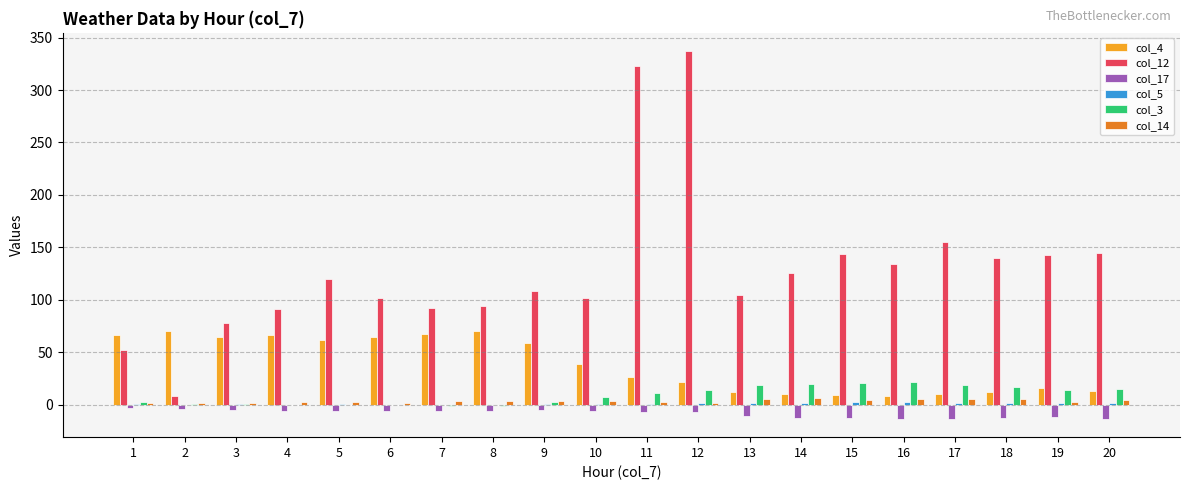

At which label does col_4 first exceed 39?

1